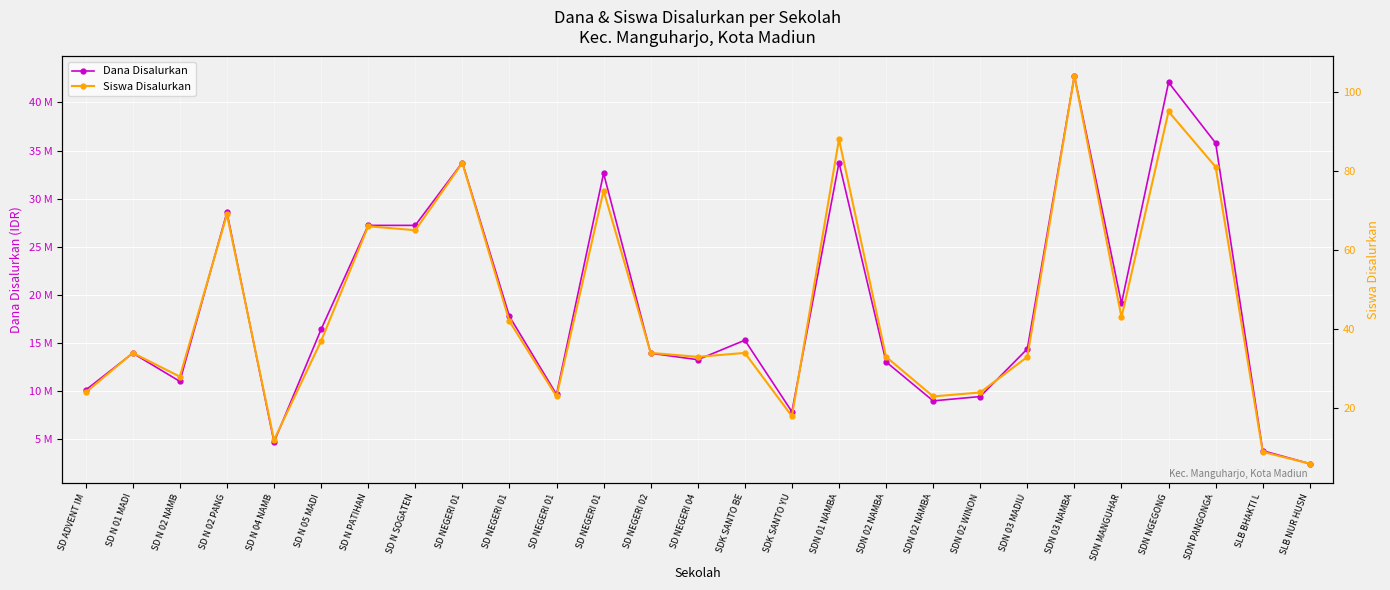

The value of Dana Disalurkan at SDN 03 NAMBA is 10472236. True or false?

False